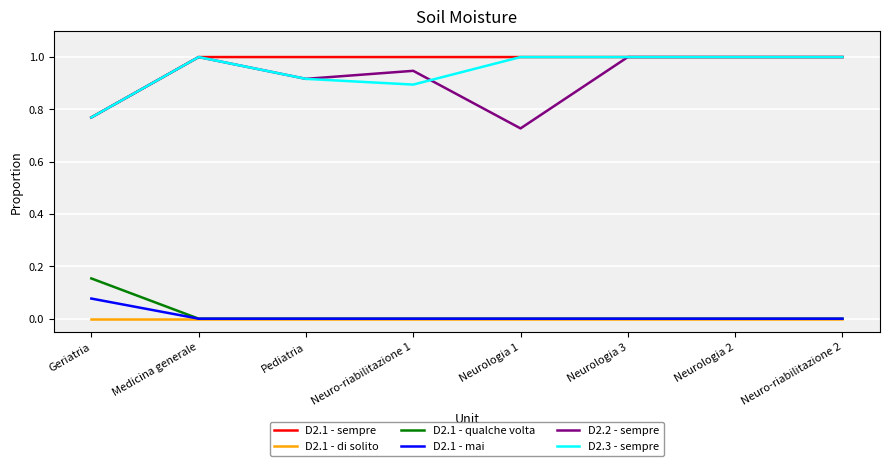

What is the total value across all series at Neurologia 3?

3.0